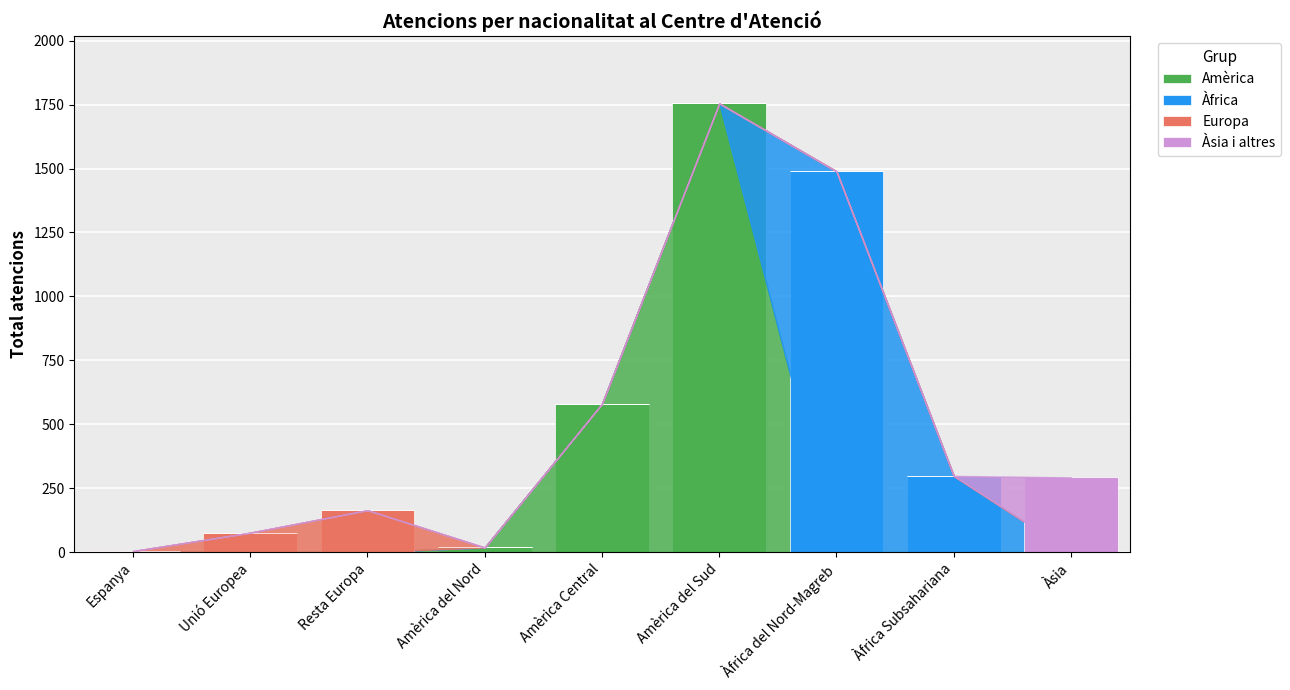

What is the total value across all series at Àfrica Subsahariana?

298